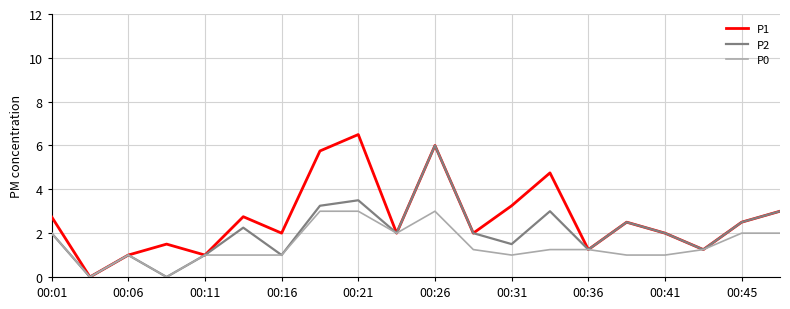

What is the average value of the P1 series?

2.7